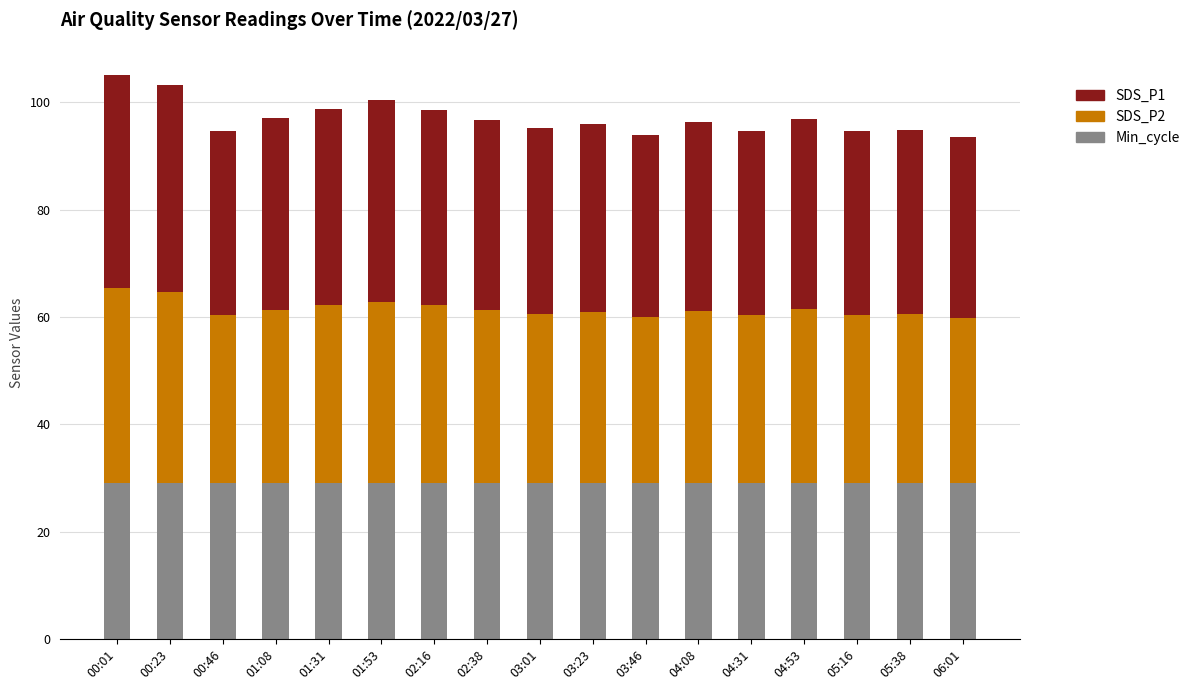

What is the average value of the Min_cycle series?

29.0